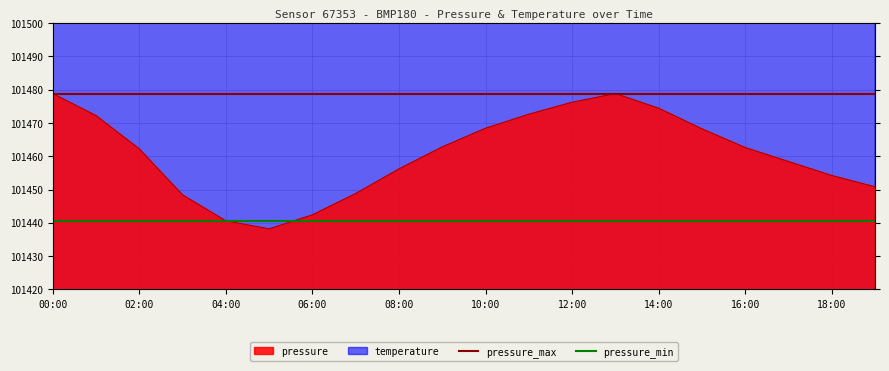

At which category is the sum across all series the highest?

00:00